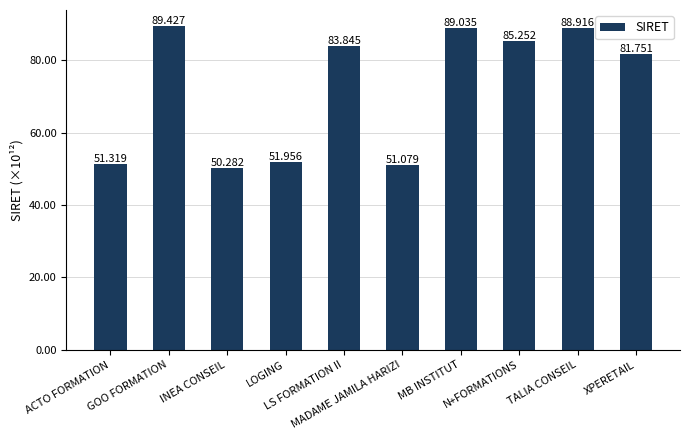

Reading left to right, transcribe all the data shown in this chart.

51.3	89.4	50.3	52.0	83.8	51.1	89.0	85.3	88.9	81.8